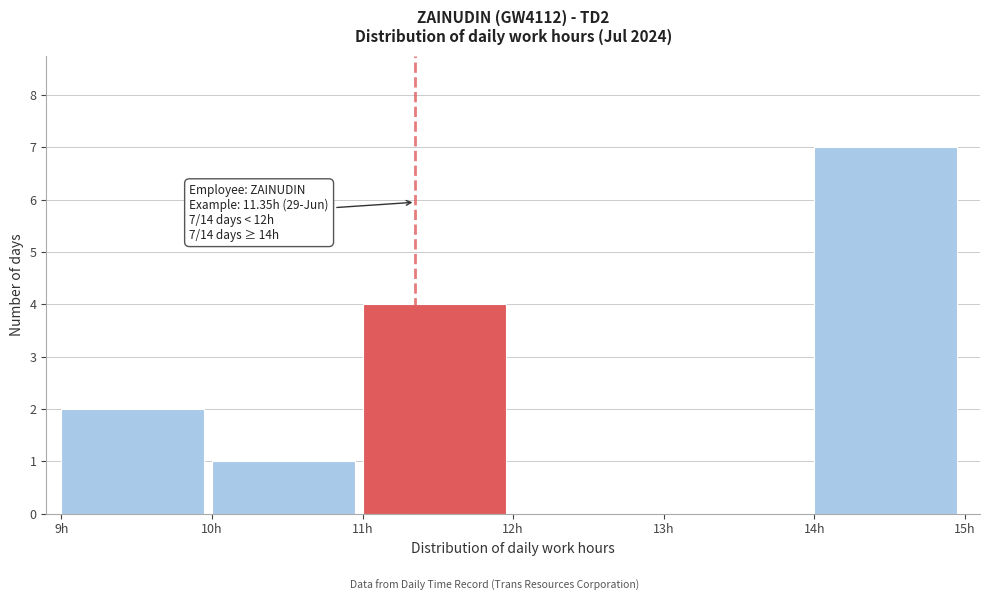

Which range on the x-axis has the tallest bar?

14 to 15